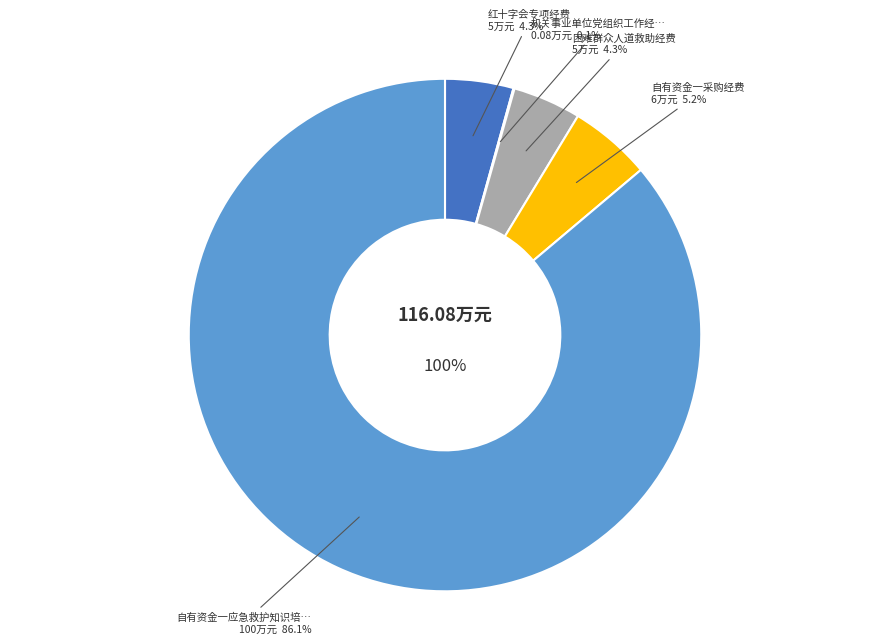

Does 自有资金一应急救护知识培训非税收入工作经费 represent more than half of the total?

Yes